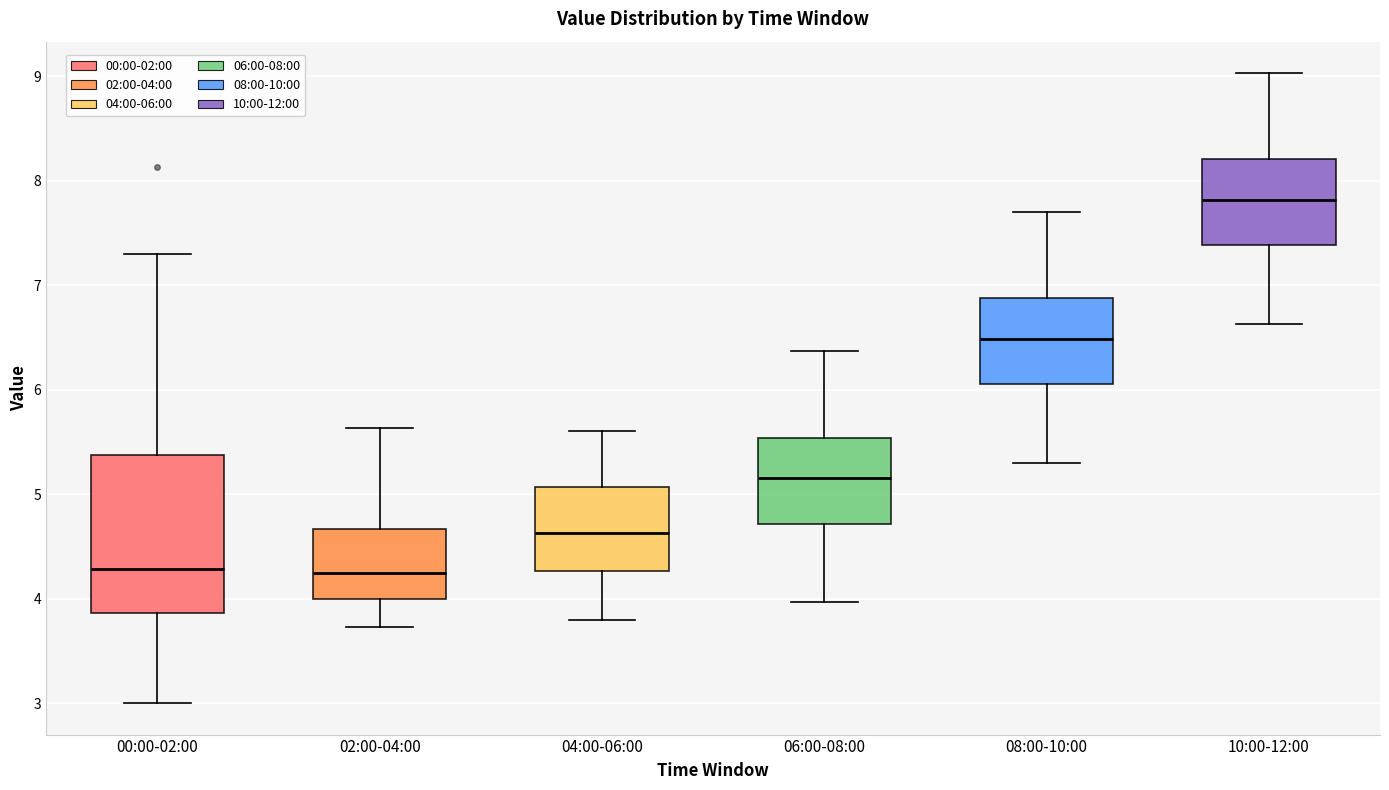

Where is the upper edge of the box for 08:00-10:00 on the y-axis? The values are not printed on the chart, so give them approximately, as read against the axis.

6.9